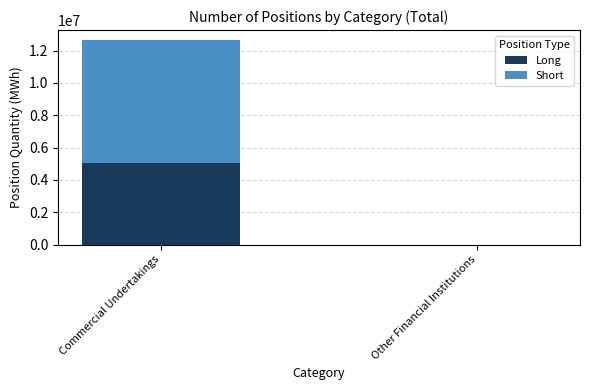

Reading left to right, what are the values for Long?

Commercial Undertakings=5075080	Other Financial Institutions=0